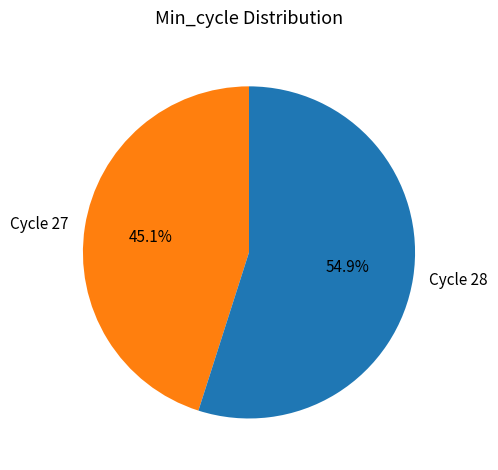

Rank the categories by value from lowest to highest.

Cycle 27, Cycle 28